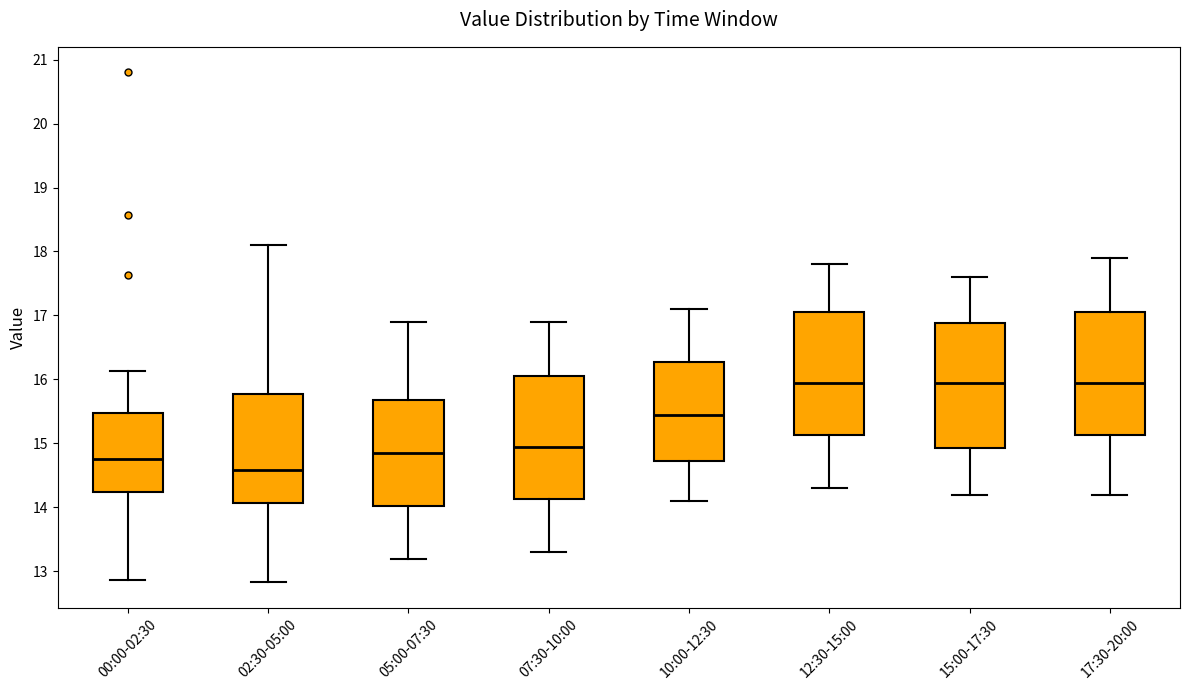

Reading left to right, read every box against the y-axis: the position of its median line, the range the box covers, and the ends of its whiskers. The values are not printed on the chart, so give them approximately, as read against the axis.

00:00-02:30: median 14.8, box 14.2 to 15.5, whiskers 12.9 to 16.1
02:30-05:00: median 14.6, box 14.1 to 15.8, whiskers 12.8 to 18.1
05:00-07:30: median 14.9, box 14.0 to 15.7, whiskers 13.2 to 16.9
07:30-10:00: median 15.0, box 14.1 to 16.1, whiskers 13.3 to 16.9
10:00-12:30: median 15.5, box 14.7 to 16.3, whiskers 14.1 to 17.1
12:30-15:00: median 16.0, box 15.1 to 17.1, whiskers 14.3 to 17.8
15:00-17:30: median 16.0, box 14.9 to 16.9, whiskers 14.2 to 17.6
17:30-20:00: median 16.0, box 15.1 to 17.1, whiskers 14.2 to 17.9